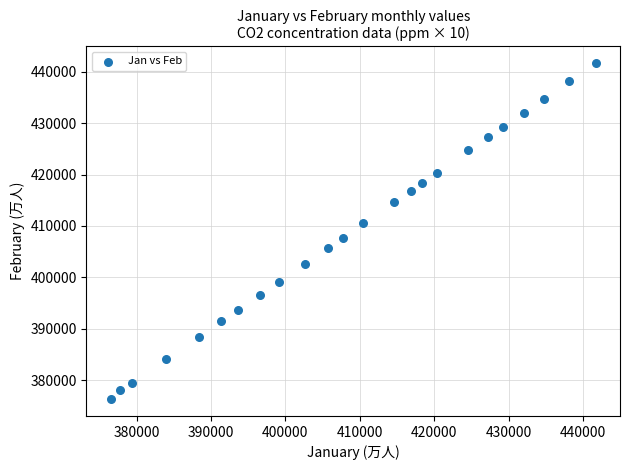

What is the range of Y values (max minus min)?

65311